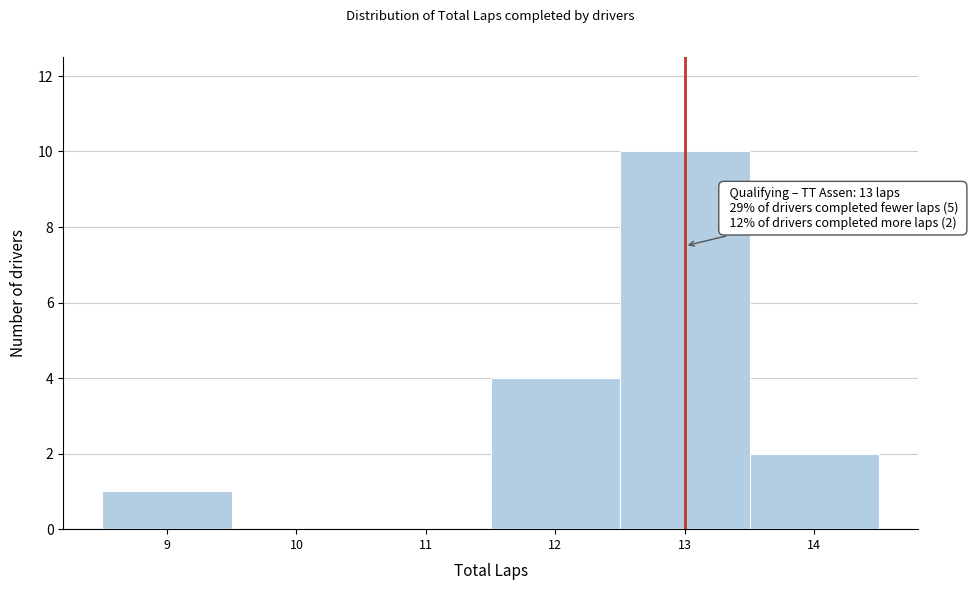

Which range on the x-axis has the tallest bar?

12.5 to 13.5